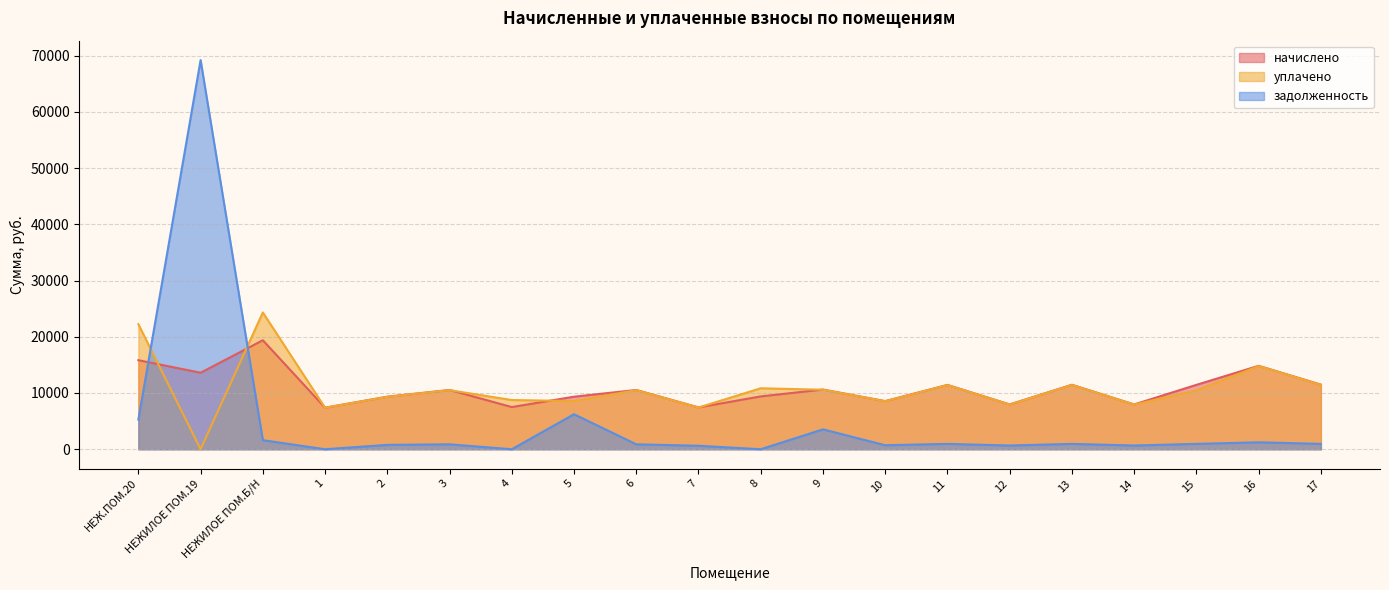

What is the value of the уплачено point at the 17th from the left?

7940.6